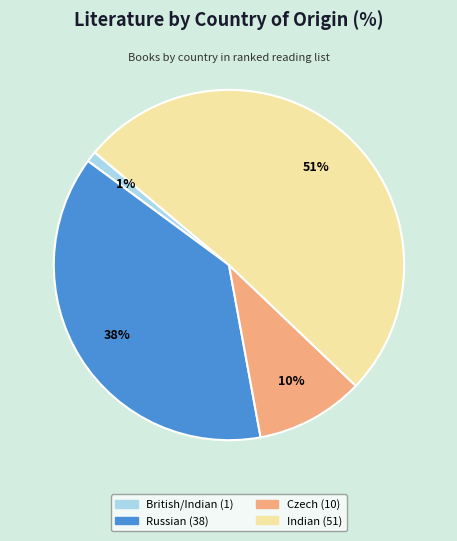

What is the ratio of the value at British/Indian to the value at Czech?

0.1